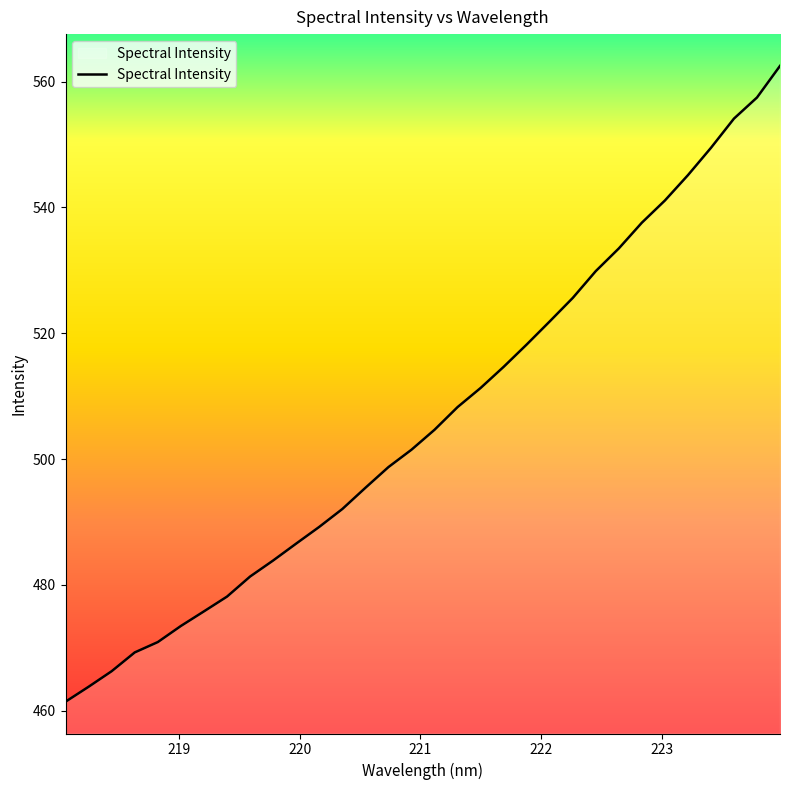

Reading left to right, what are all the values shown in this chart?

461.4	463.8	466.3	469.3	470.9	473.5	475.8	478.1	481.3	483.9	486.6	489.2	492.1	495.4	498.7	501.5	504.7	508.3	511.3	514.7	518.2	521.9	525.6	529.9	533.5	537.6	541.1	545.1	549.5	554.1	557.5	562.5